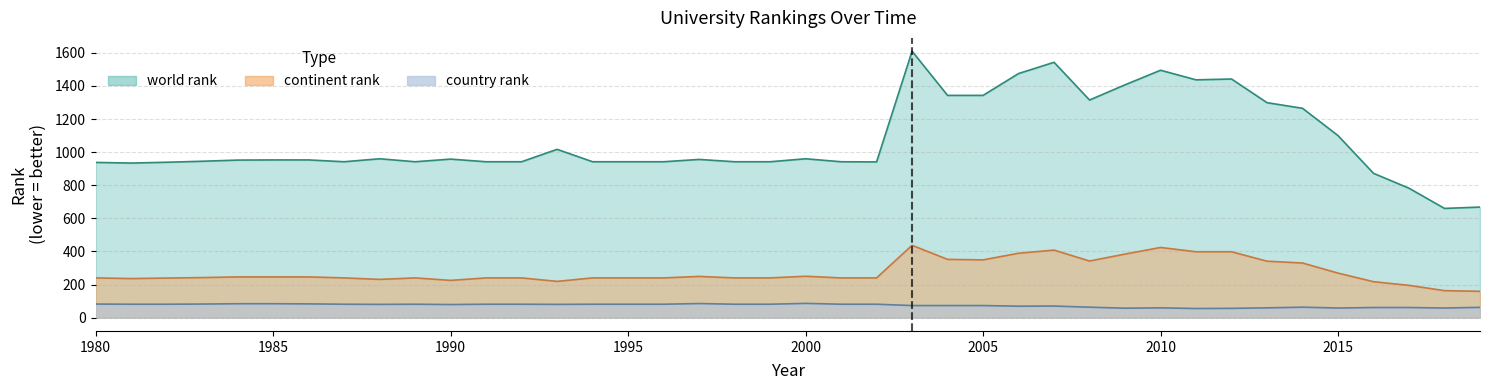

What is the total value across all series at 1990?

1262